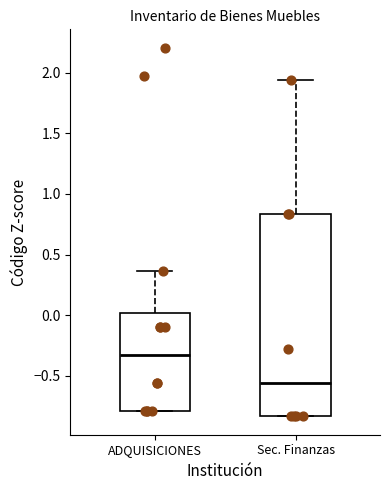

Reading left to right, transcribe this box plot: for each box, give where its median line is, the range the box spans, and where its two whiskers end, as read against the y-axis. The values are not printed on the chart, so give them approximately, as read against the axis.

ADQUISICIONES: median -0.35, box -0.80 to 0.00, whiskers -0.80 to 0.35
Sec. Finanzas: median -0.55, box -0.85 to 0.85, whiskers -0.85 to 1.95